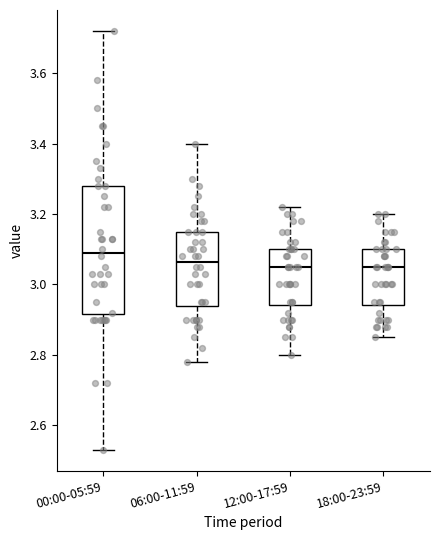

Reading left to right, read every box against the y-axis: the position of its median line, the range the box covers, and the ends of its whiskers. The values are not printed on the chart, so give them approximately, as read against the axis.

00:00-05:59: median 3.10, box 2.92 to 3.28, whiskers 2.54 to 3.72
06:00-11:59: median 3.06, box 2.94 to 3.16, whiskers 2.78 to 3.40
12:00-17:59: median 3.06, box 2.94 to 3.10, whiskers 2.80 to 3.22
18:00-23:59: median 3.06, box 2.94 to 3.10, whiskers 2.86 to 3.20